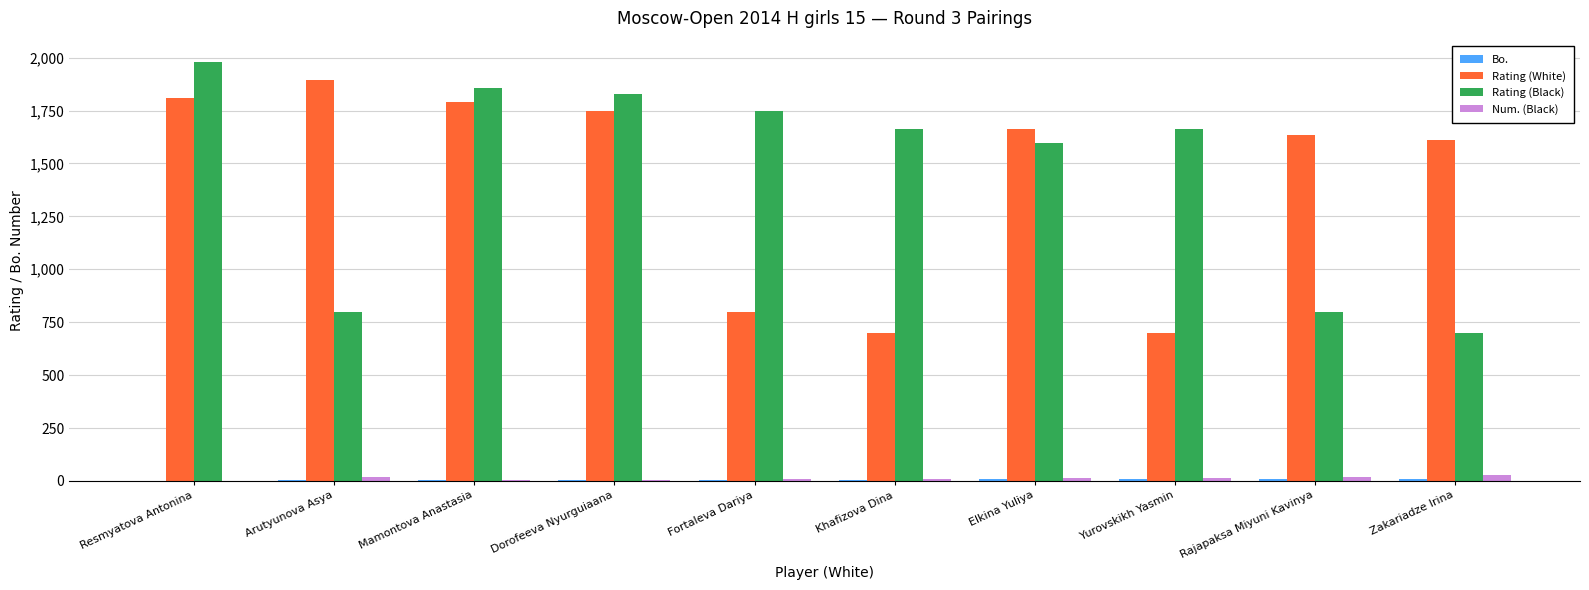

At which label is Rating (Black) closest to 1340?

Elkina Yuliya